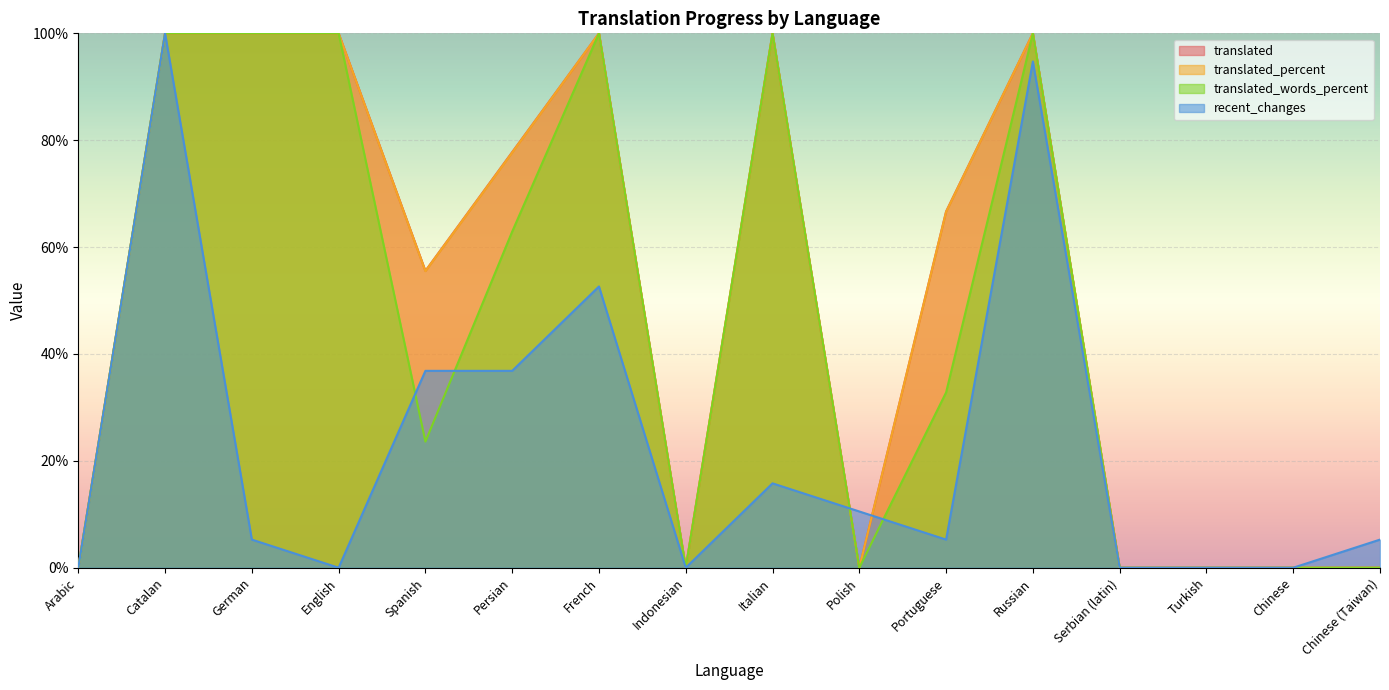

At how many categories does at least one series exceed 83?

6